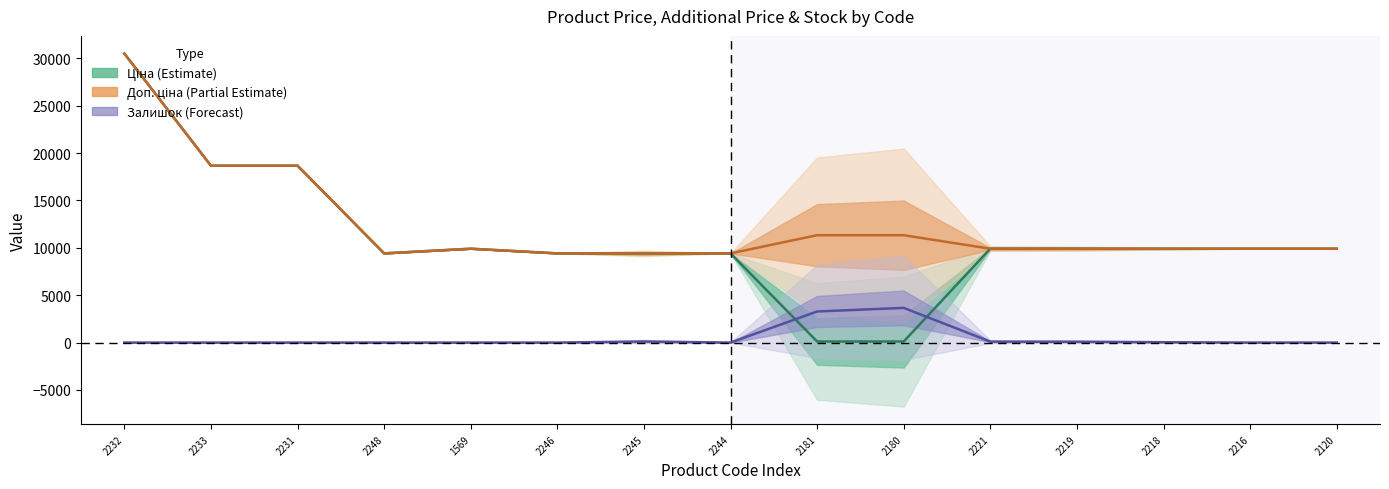

List the labels in order of Ціна value, smallest first.

2181, 2180, 2248, 2246, 2245, 2244, 1569, 2221, 2219, 2218, 2216, 2120, 2233, 2231, 2232